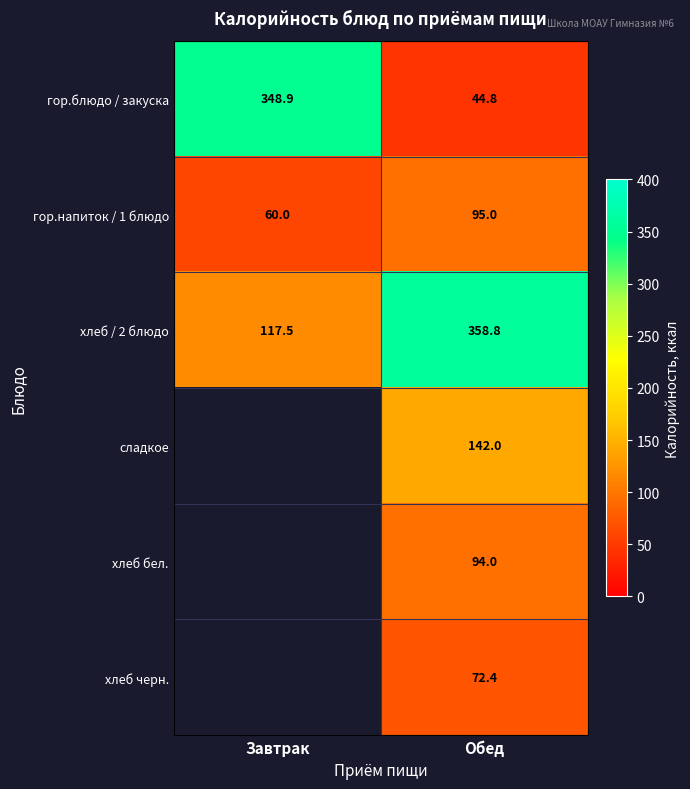

At Обед, list the series in order from largest to smallest.

хлеб / 2 блюдо, сладкое, гор.напиток / 1 блюдо, хлеб бел., хлеб черн., гор.блюдо / закуска